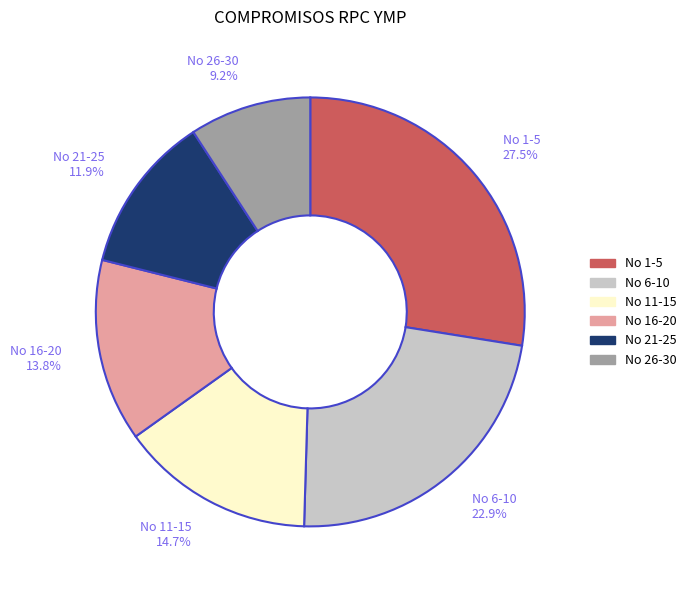

Rank the categories by value from highest to lowest.

No 1-5, No 6-10, No 11-15, No 16-20, No 21-25, No 26-30